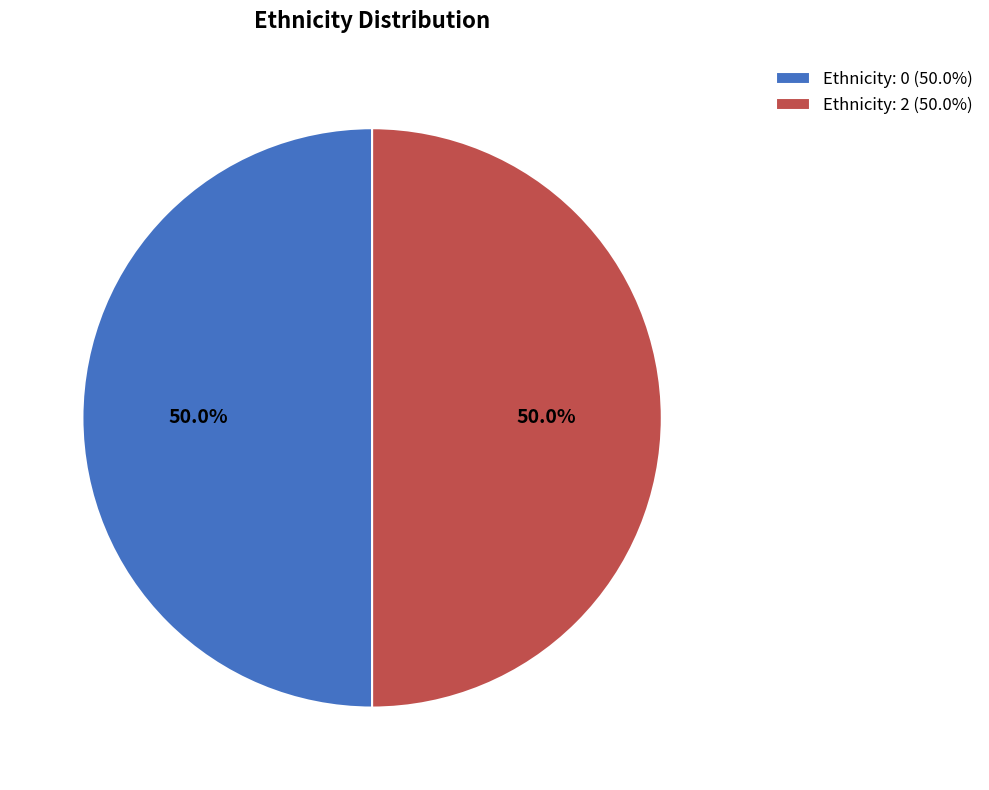

Approximately how many times larger is the value at Ethnicity: 2 (50.0%) compared to Ethnicity: 0 (50.0%)?

1.0